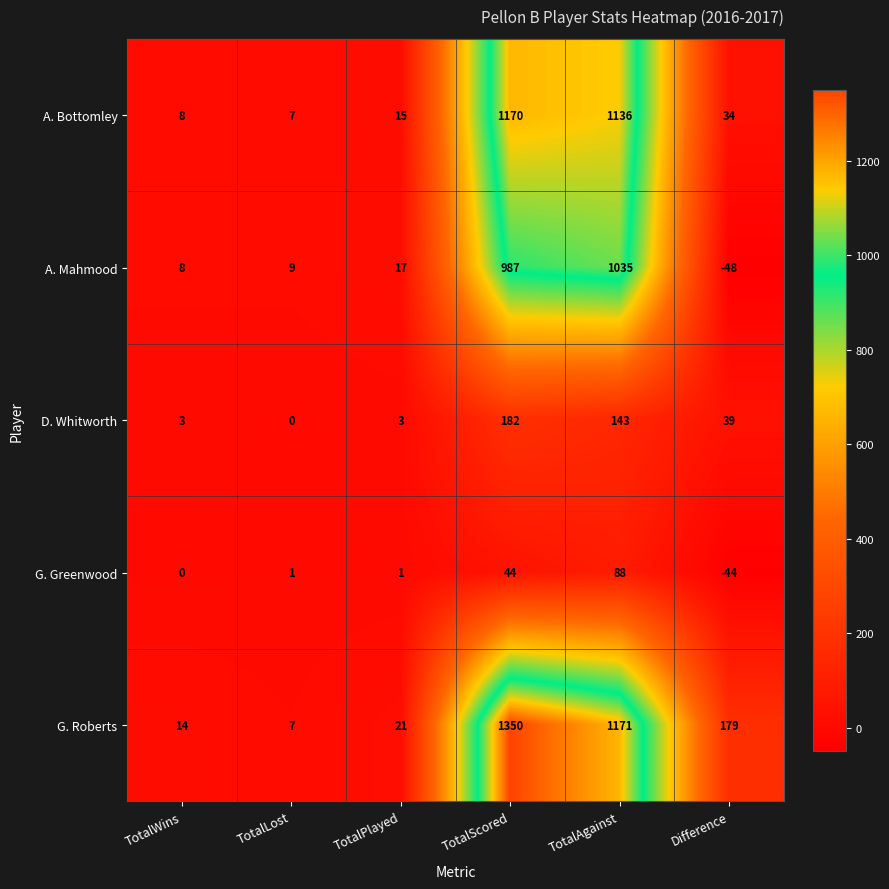

At which category does the chart reach its peak across all series?

TotalScored